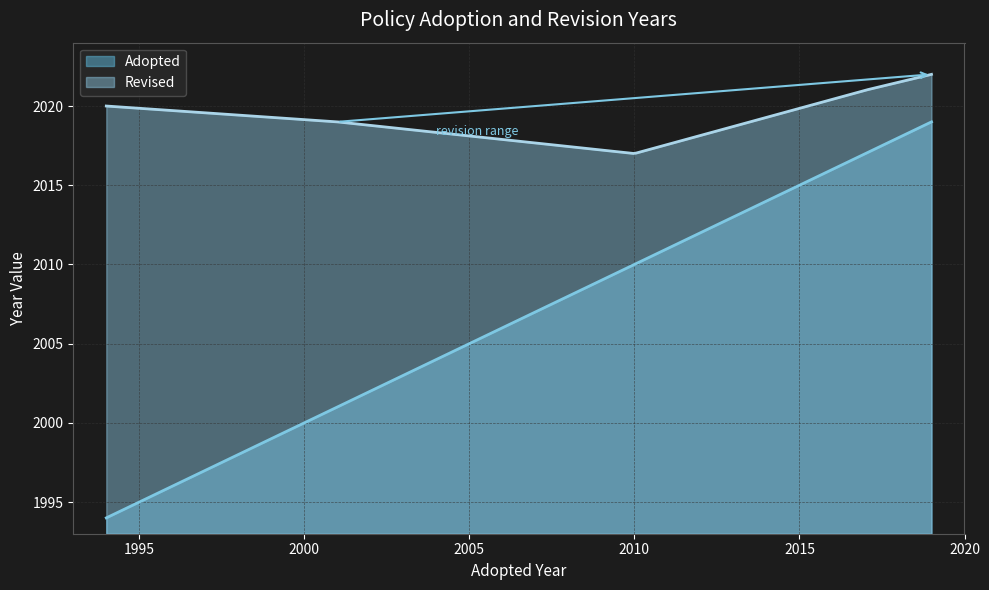

Rank the categories by Adopted value from lowest to highest.

1994, 2001, 2010, 2017, 2019